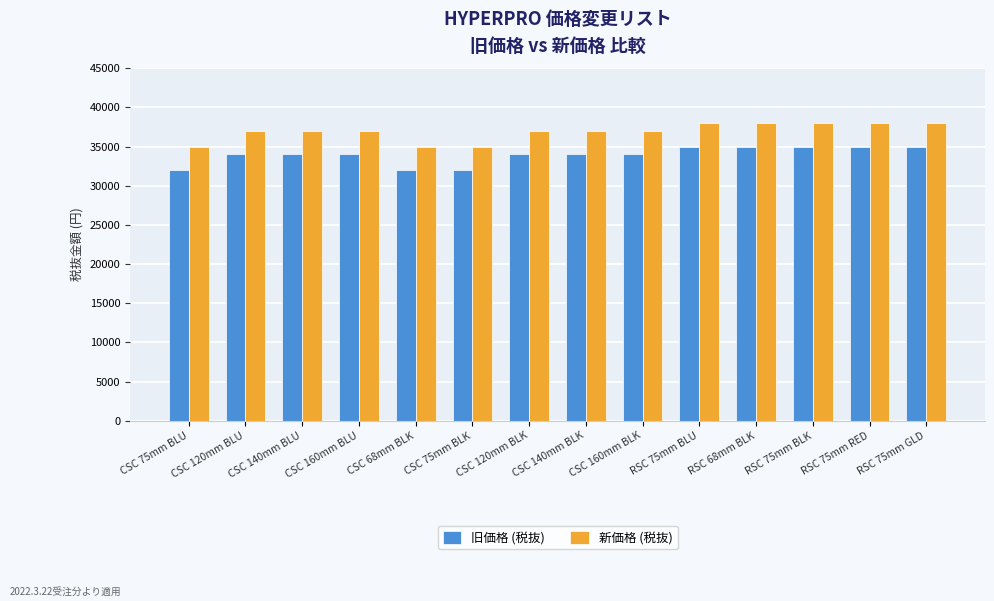

What is the sum of all 旧価格 (税抜) values?

475000